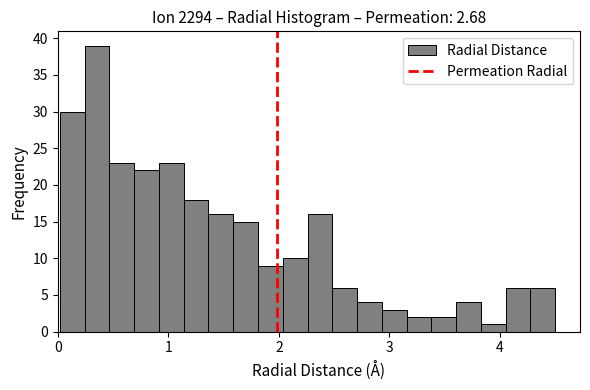

Around what value on the x-axis is the tallest bar? Give the approximate position of its centre, as read against the axis.

0.4